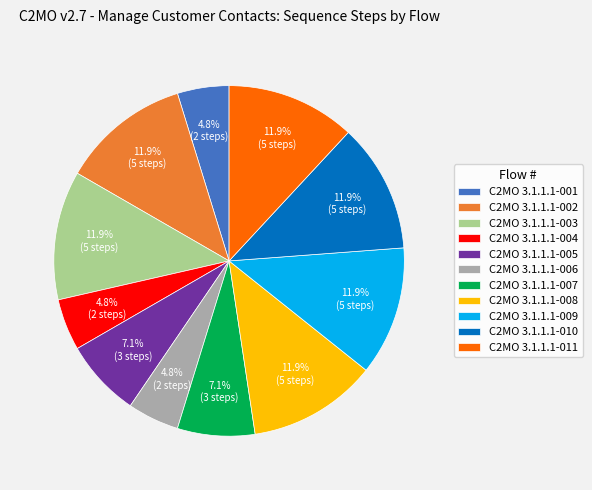

What is the total percentage of C2MO 3.1.1.1-005 and C2MO 3.1.1.1-011?

19.0%